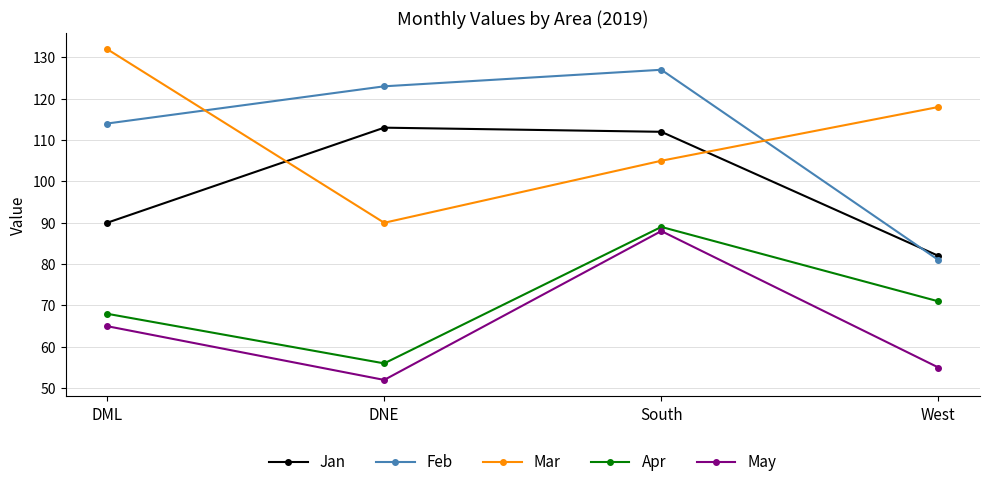

At which label does May reach its peak?

South